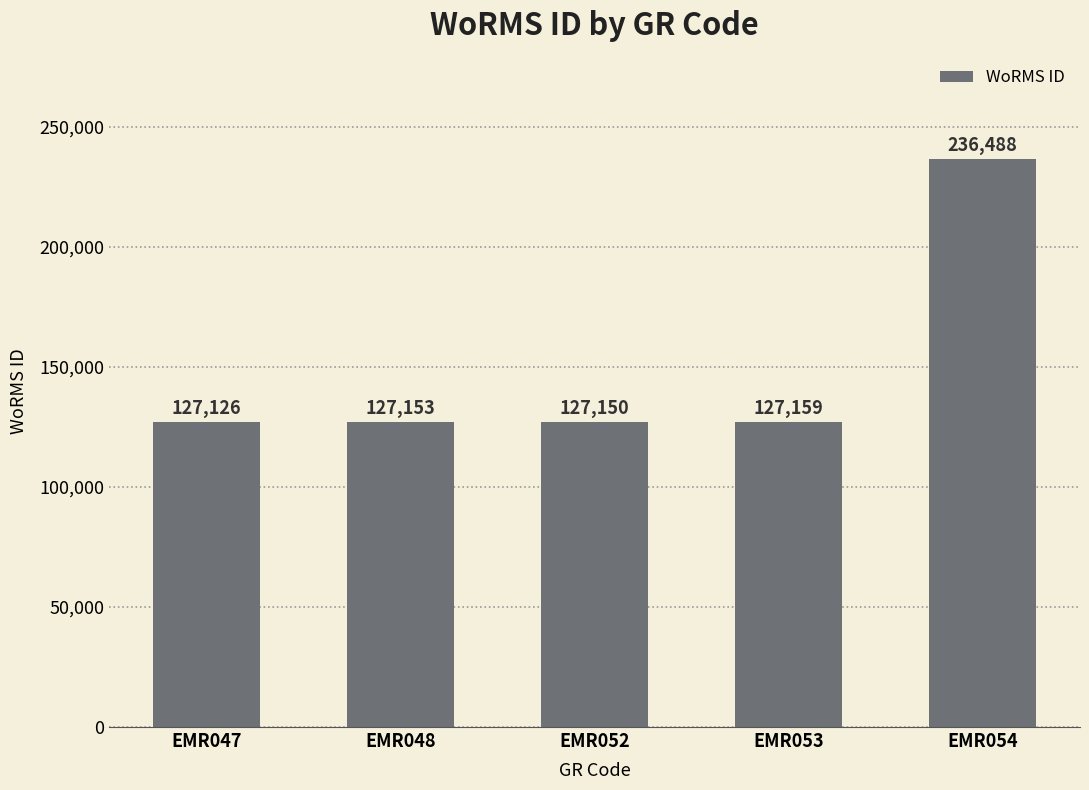

The value at EMR048 is 127153. True or false?

True